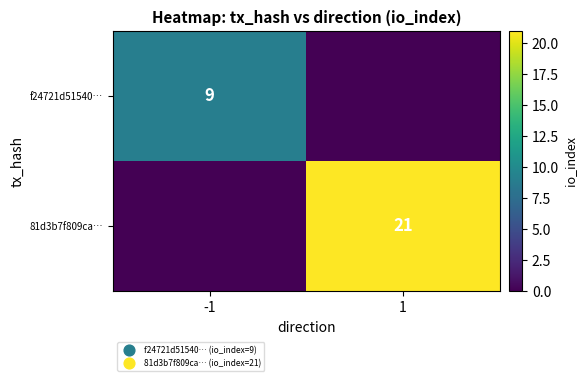

At which category is the sum across all series the highest?

1